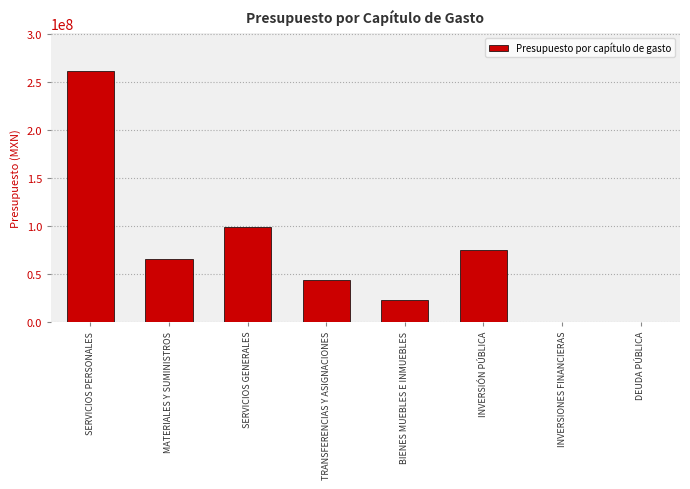

What is the sum of the values at DEUDA PÚBLICA and SERVICIOS GENERALES?

99125352.4